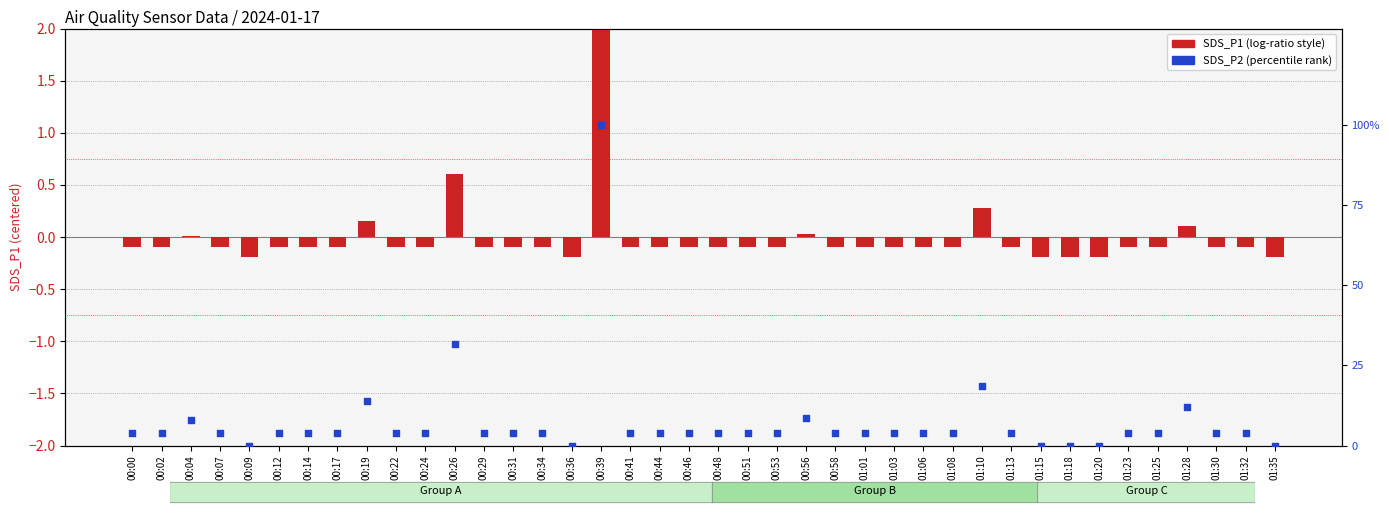

Which series has the largest total across all categories?

SDS_P2 (percentile)